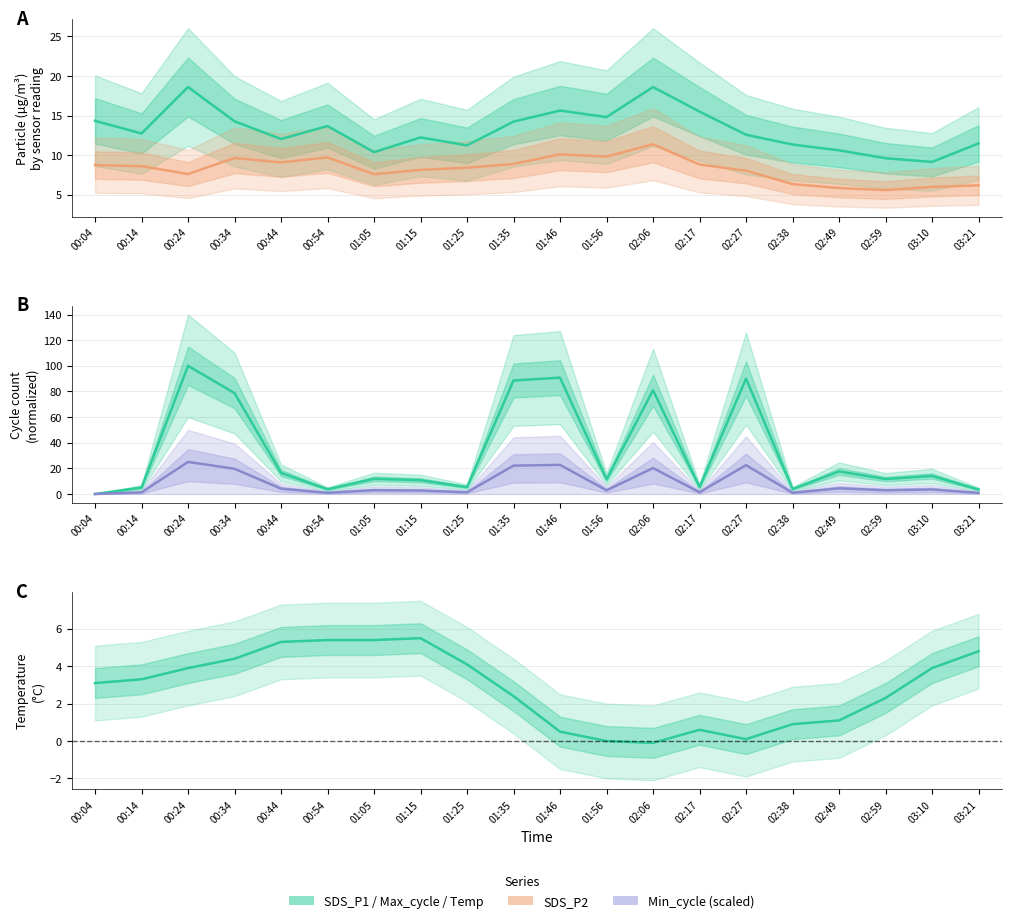

Is the value of SDS_P1 at 02:49 greater than the value of Max_cycle at 02:17?

Yes